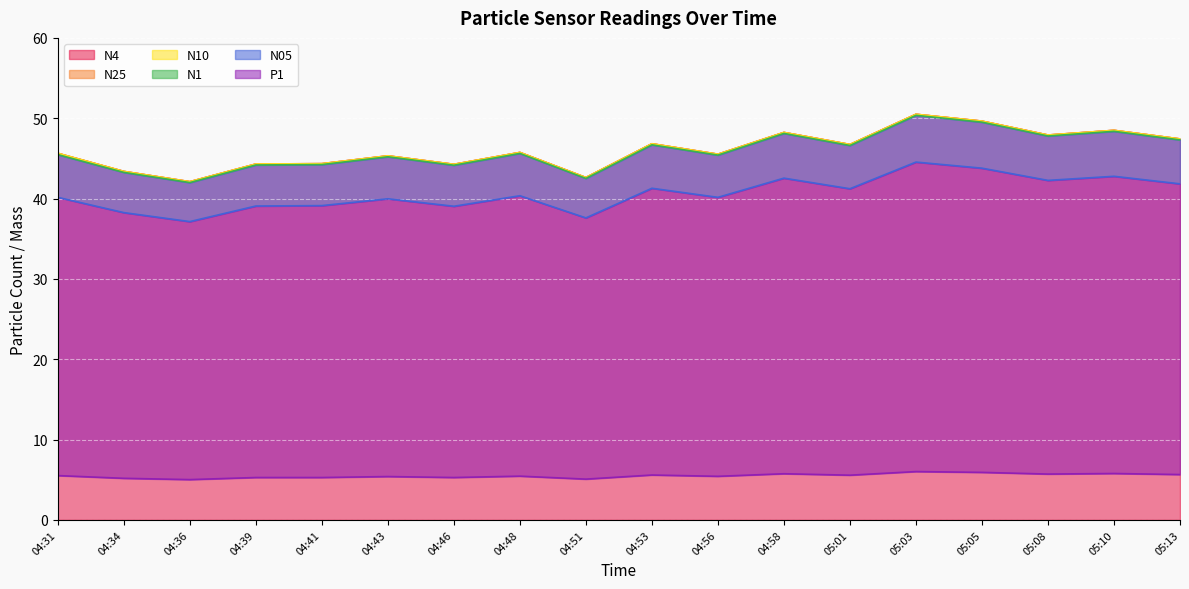

How many data points in N1 are less than 45?

6